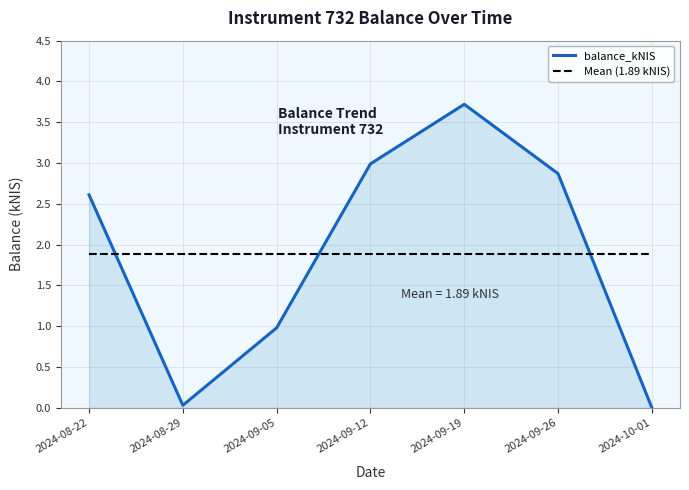

At 2024-09-12, list the series in order from largest to smallest.

balance_kNIS, Mean (1.89 kNIS)